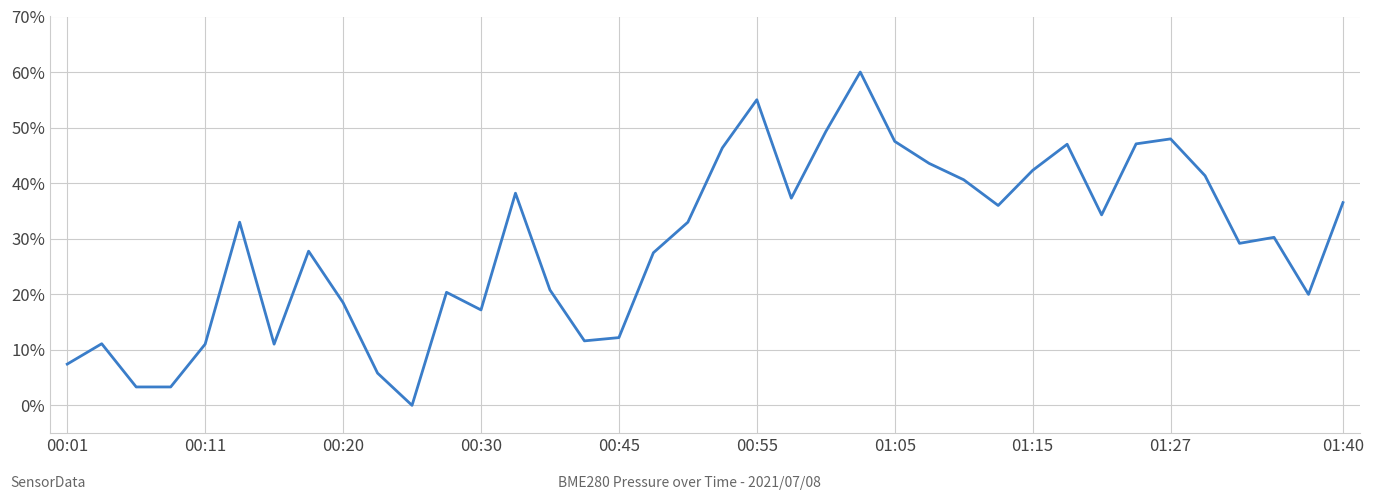

How many lines are shown in the chart?

1